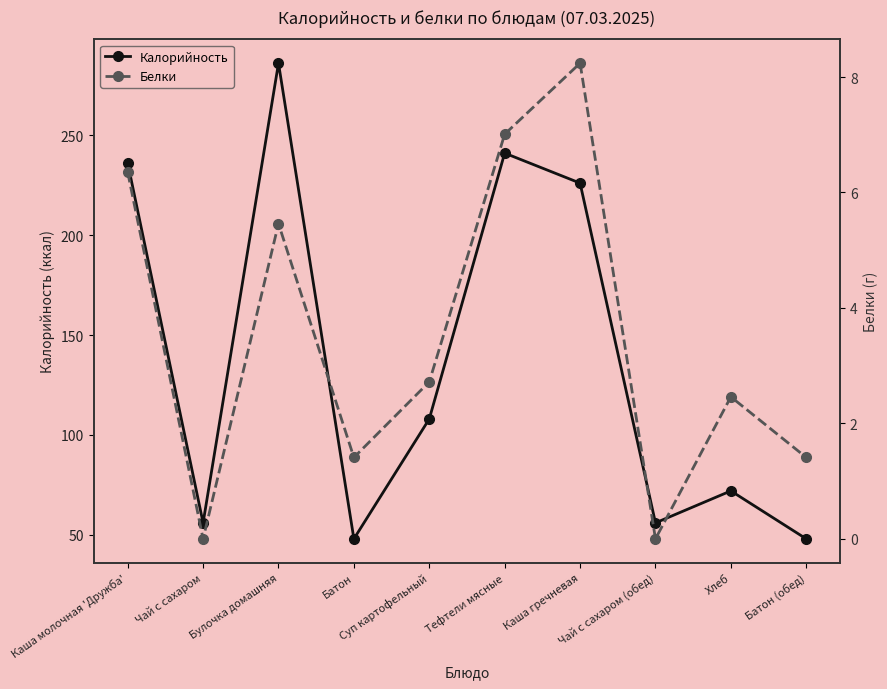

True or false: Белки has a value of 0.9 at Батон (обед).

False